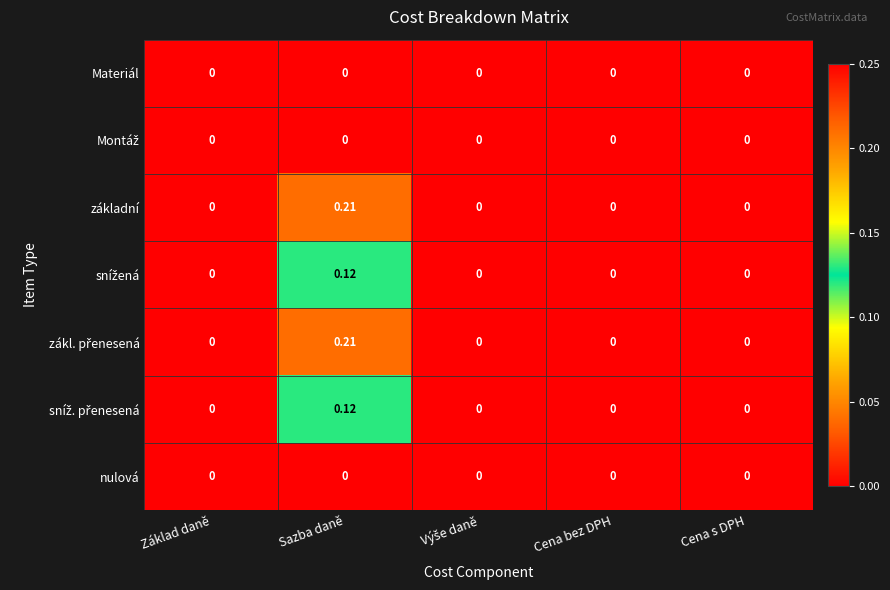

At which category does the chart reach its peak across all series?

Sazba daně